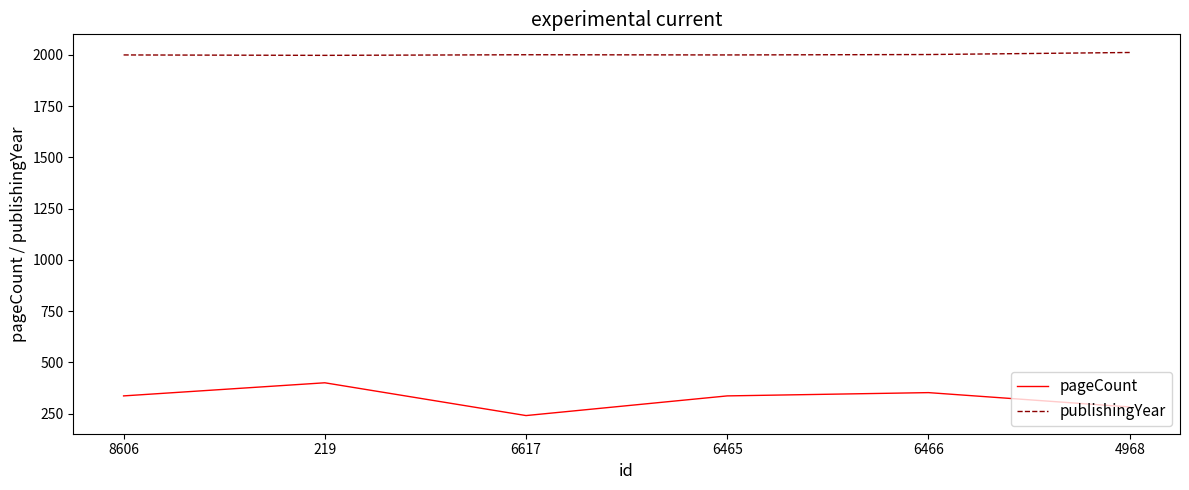

The value of pageCount at 6465 is 336. True or false?

True